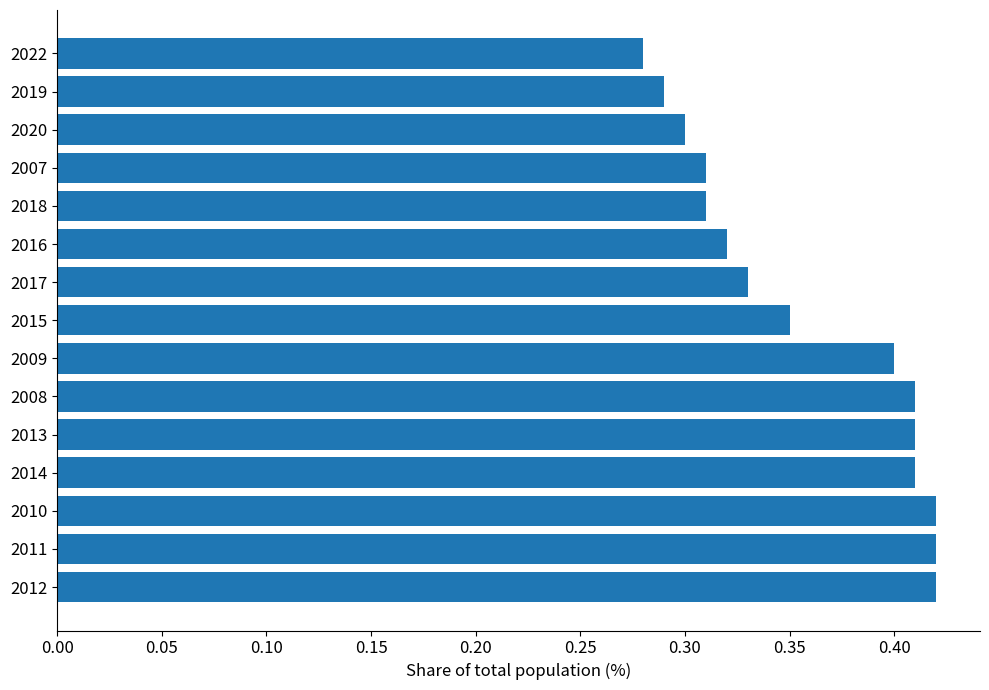

The value at 2011 is 0.7. True or false?

False